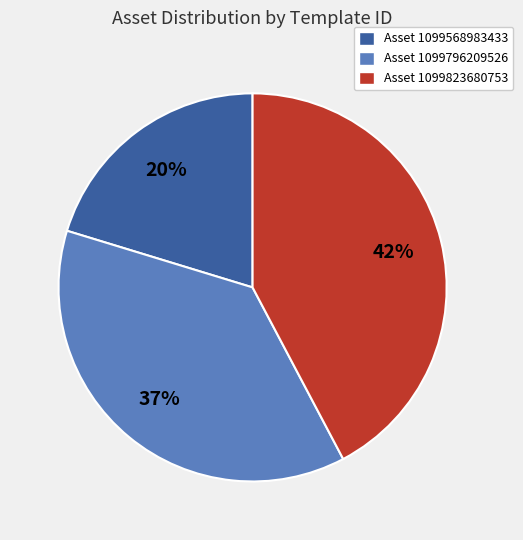

Does Asset 1099823680753 account for over 50% of the chart?

No